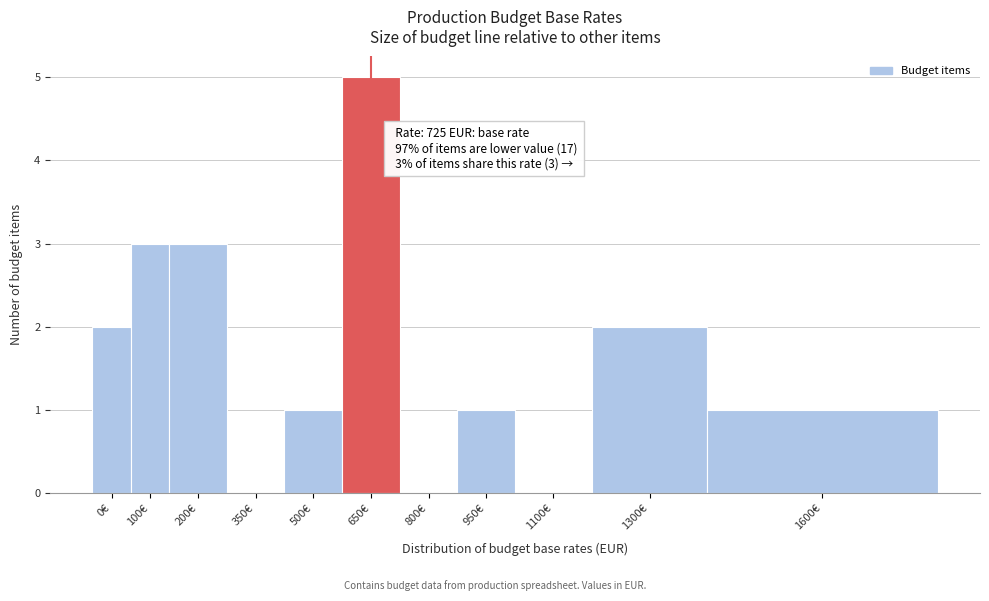

Reading left to right, extract all data points from this chart.

0€=2	100€=3	200€=3	350€=0	500€=1	650€=5	800€=0	950€=1	1100€=0	1300€=2	1600€=1